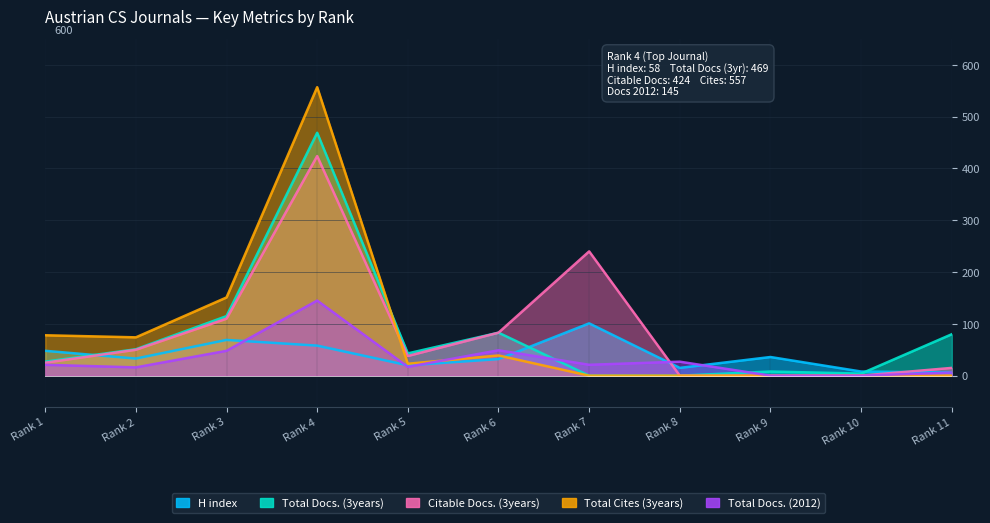

True or false: Total Docs. (3years) has more than 1 interior local peaks.

True